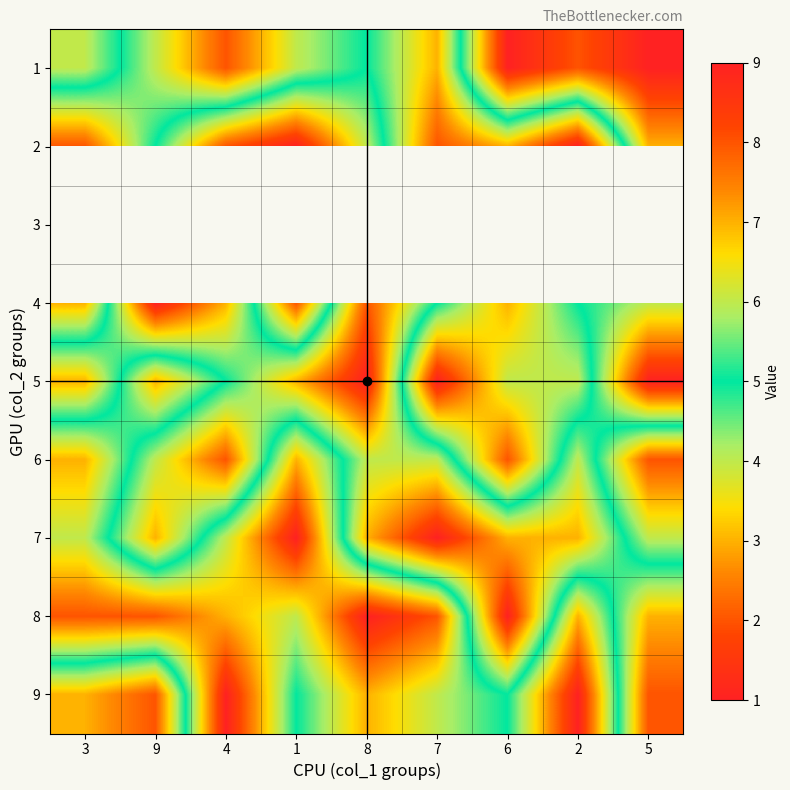

How many data points in 8 are above 7?

4